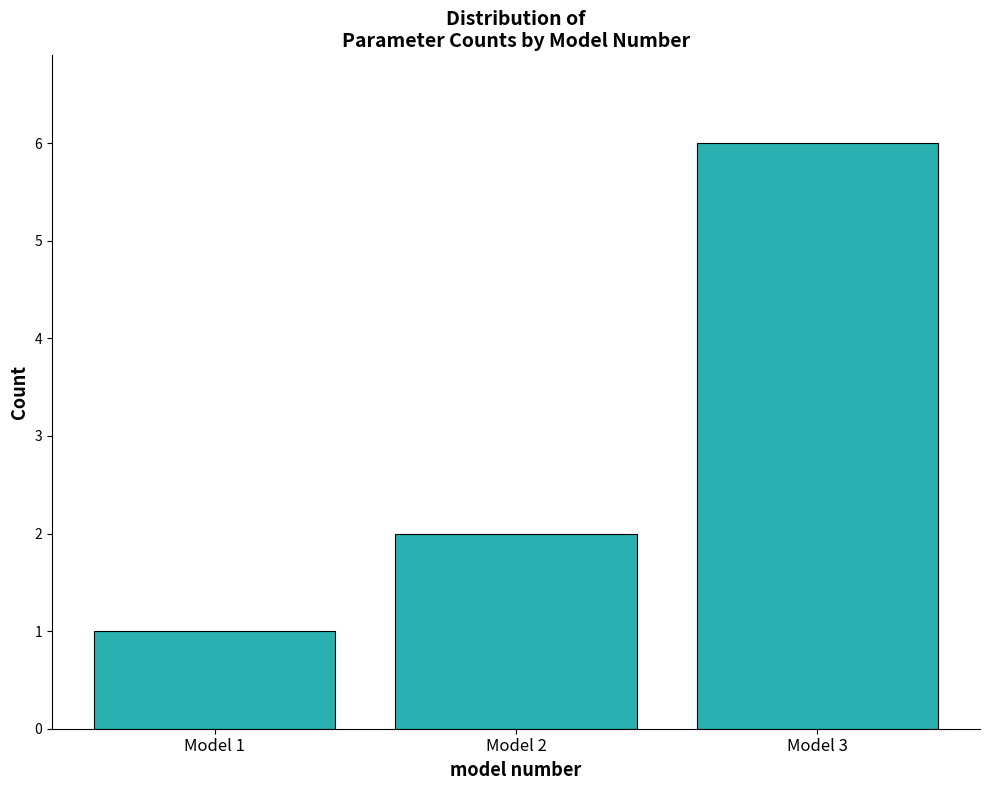

Reading right to left, what are all the values shown in this chart?

Model 3=6	Model 2=2	Model 1=1